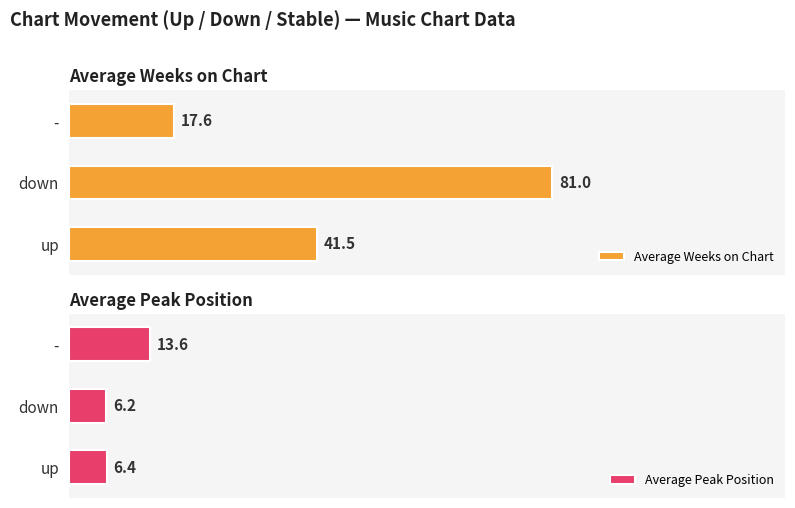

Which series changed the most between up and down?

Average Weeks on Chart